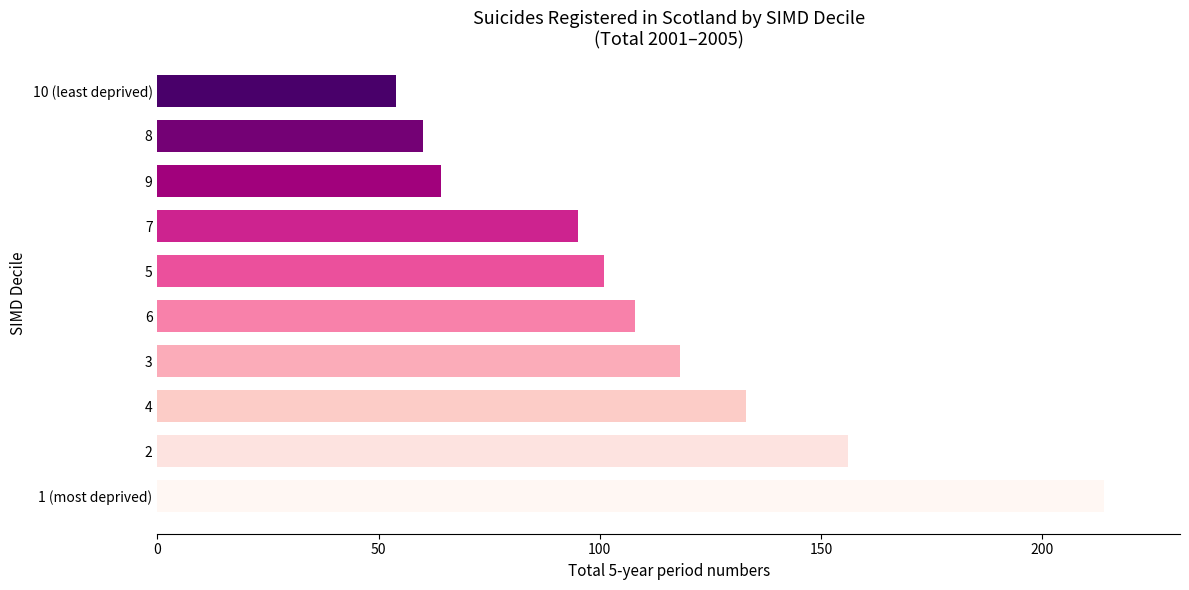

How many distinct data groups are displayed?

1